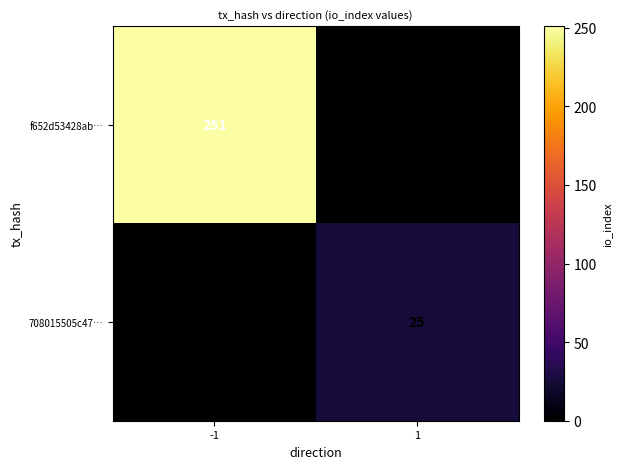

What is the difference between the highest and lowest values at -1?

251